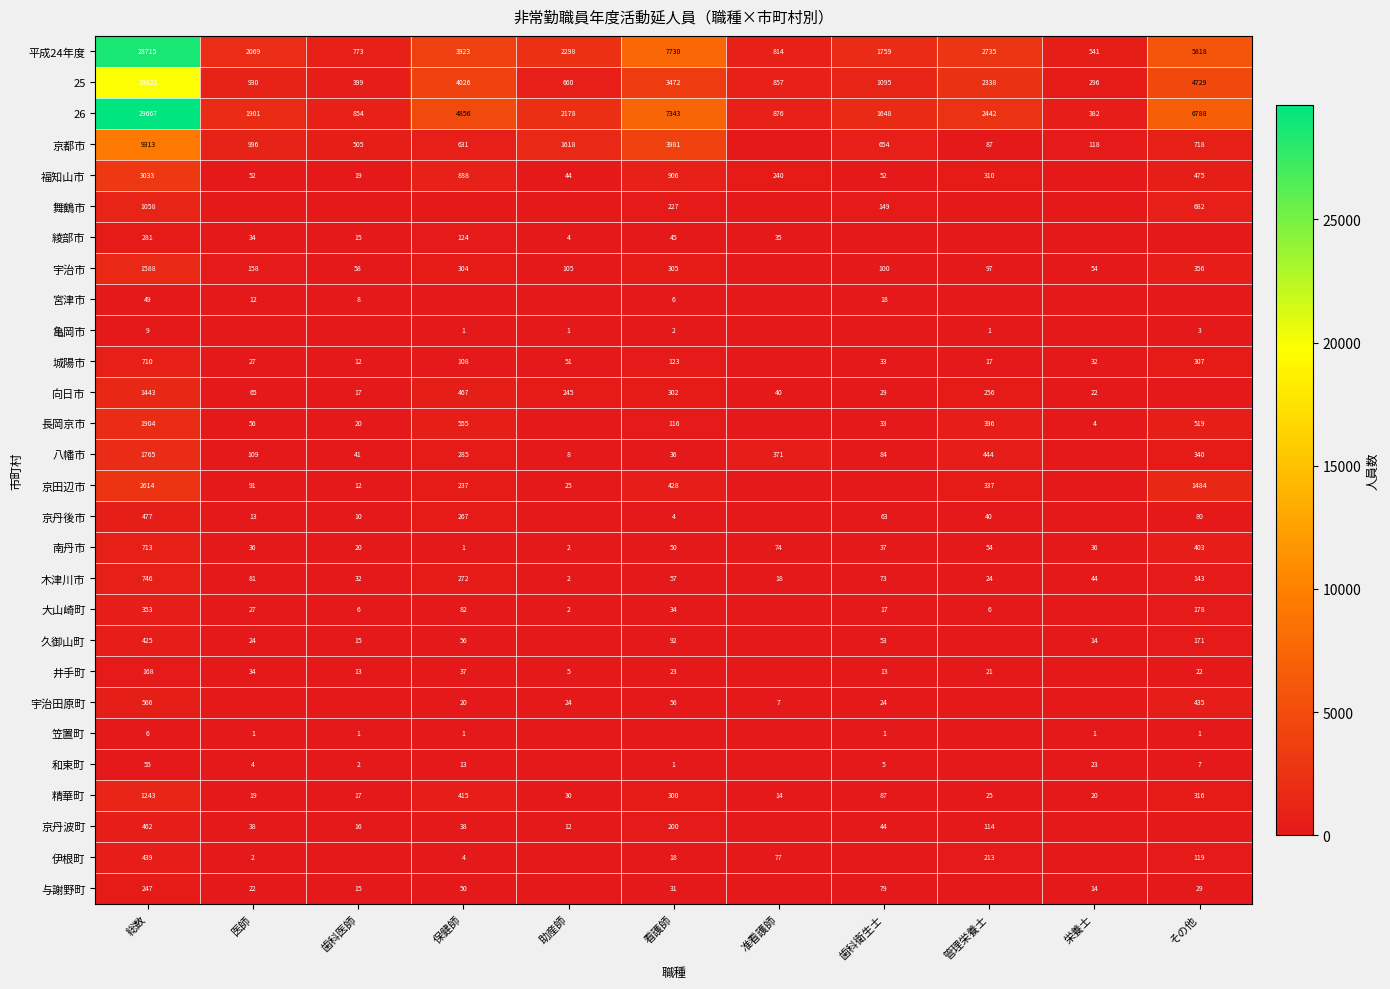

At which category is the sum across all series the highest?

総数